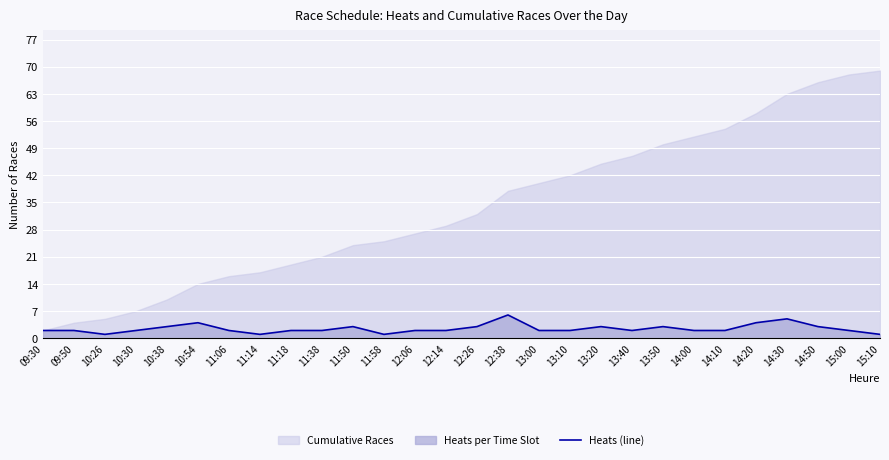

What is the sum of the values at 13:20 and 13:10?

5